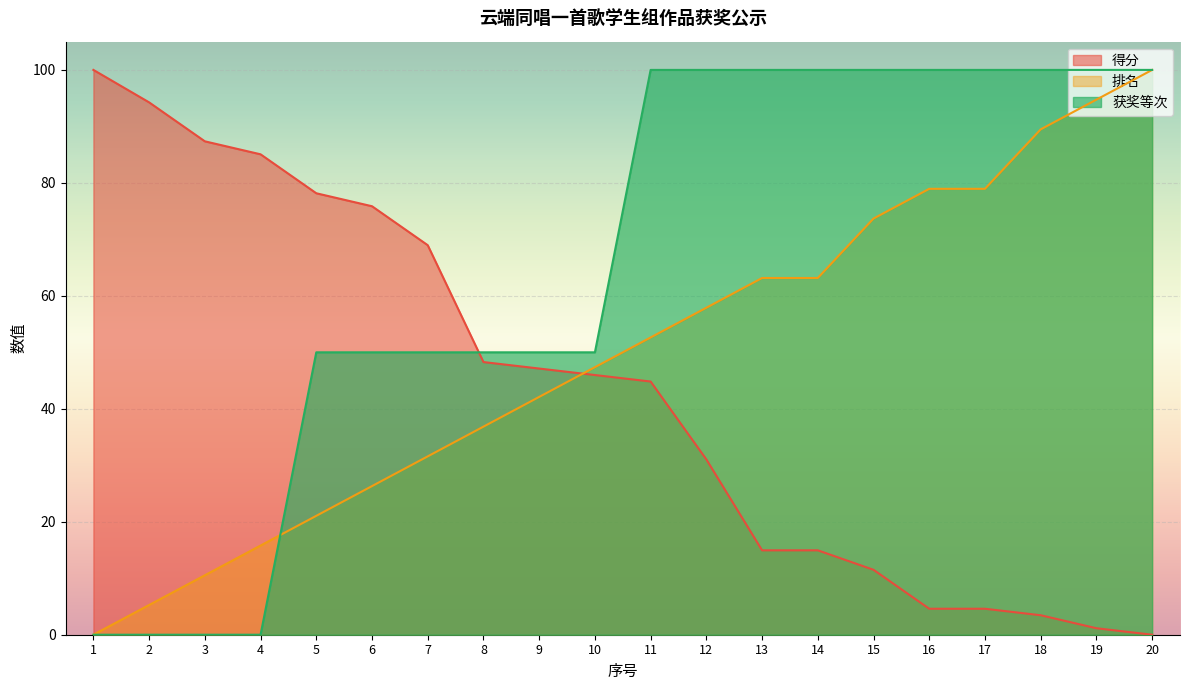

How many positive values does the 得分 series have?

19